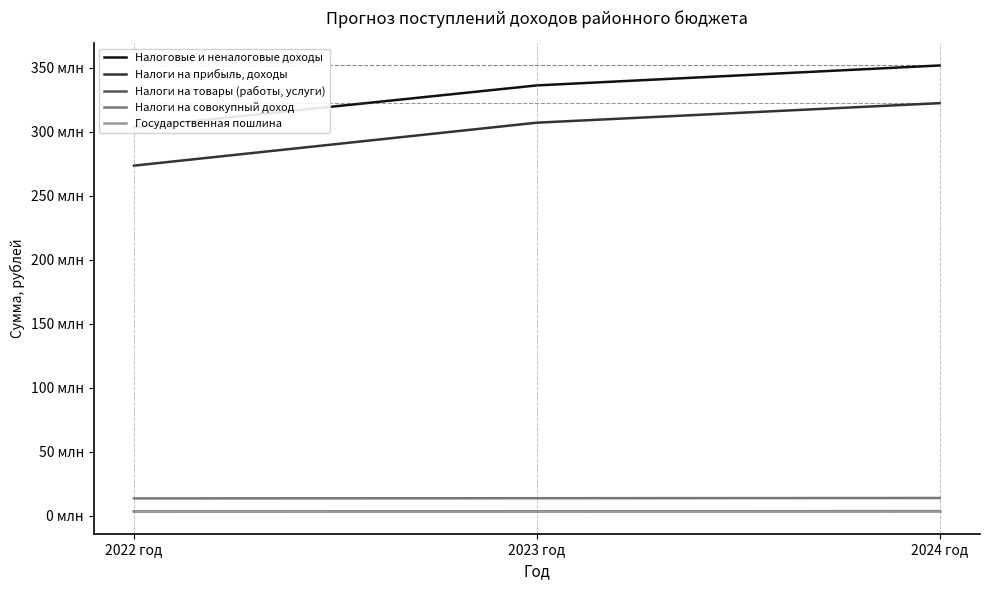

What position from the left is 2024 год?

3